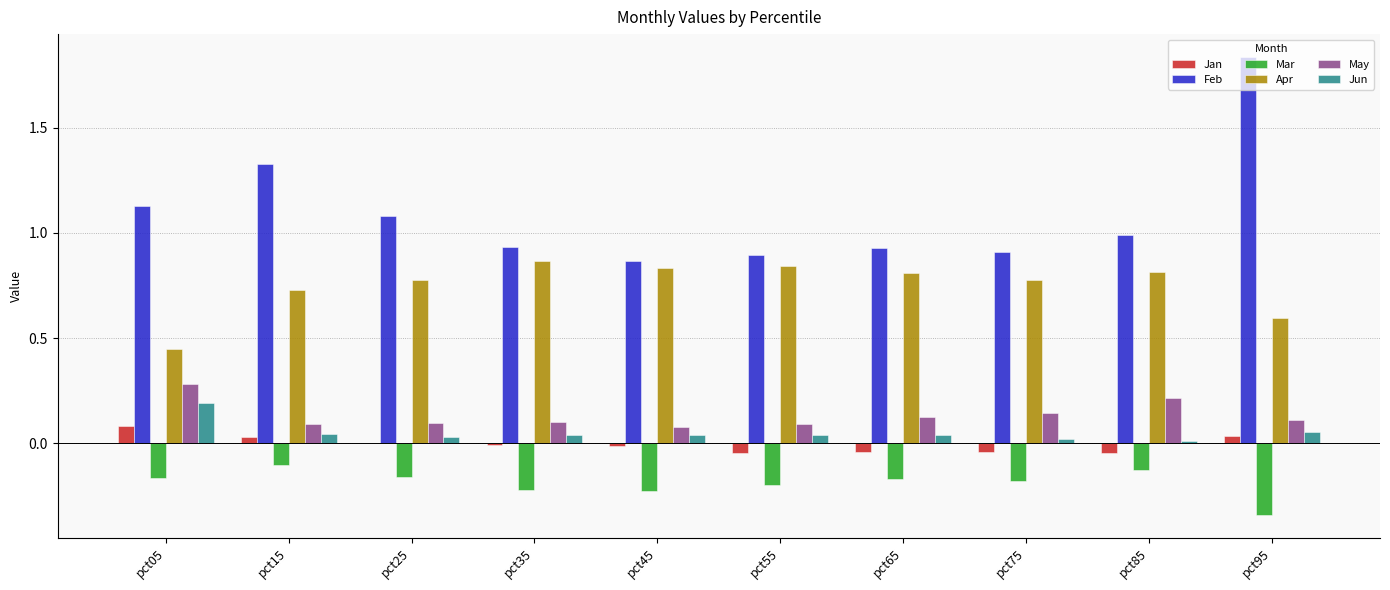

What are all the series names shown in the legend?

Jan, Feb, Mar, Apr, May, Jun